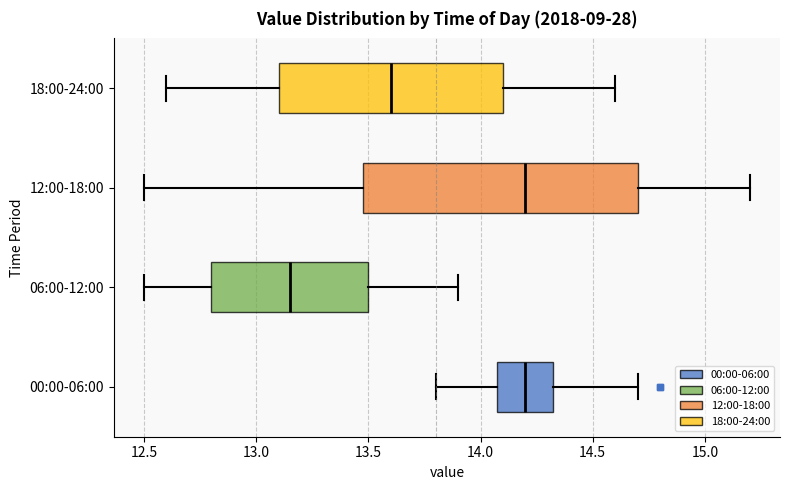

Reading bottom to top, read every box against the x-axis: the position of its median line, the range the box covers, and the ends of its whiskers. The values are not printed on the chart, so give them approximately, as read against the axis.

00:00-06:00: median 14.20, box 14.10 to 14.35, whiskers 13.80 to 14.70
06:00-12:00: median 13.15, box 12.80 to 13.50, whiskers 12.50 to 13.90
12:00-18:00: median 14.20, box 13.50 to 14.70, whiskers 12.50 to 15.20
18:00-24:00: median 13.60, box 13.10 to 14.10, whiskers 12.60 to 14.60